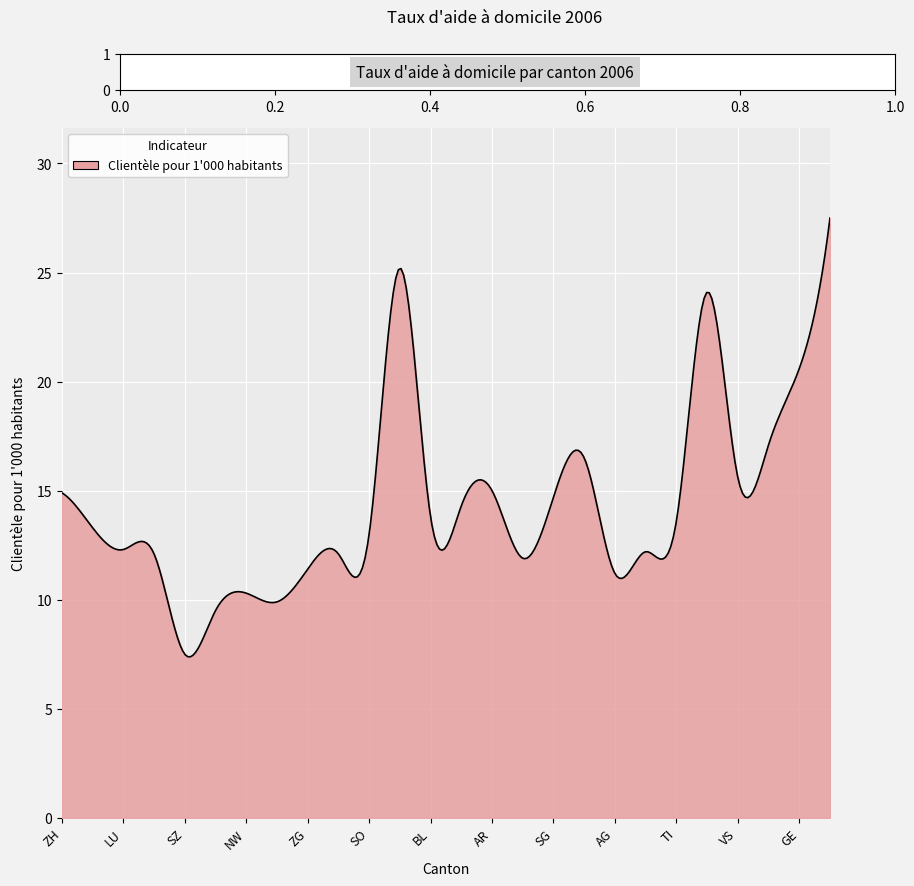

What is the maximum value shown in the chart?

27.5